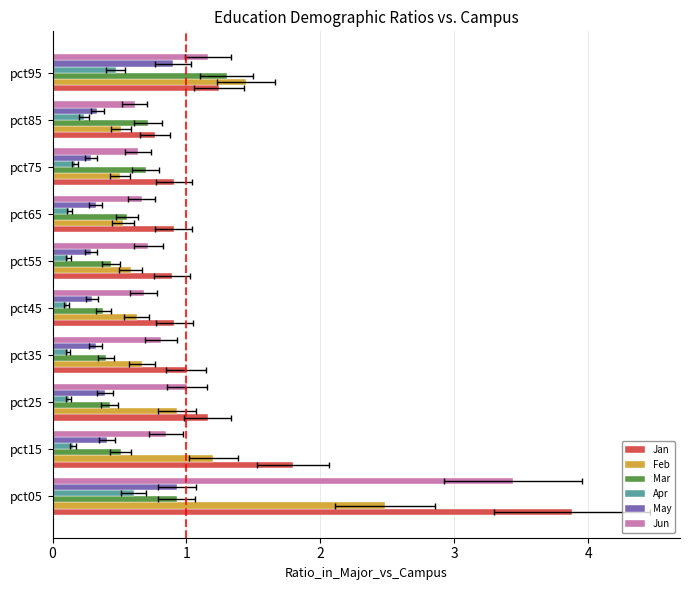

What is the highest value of the Mar series?

1.3